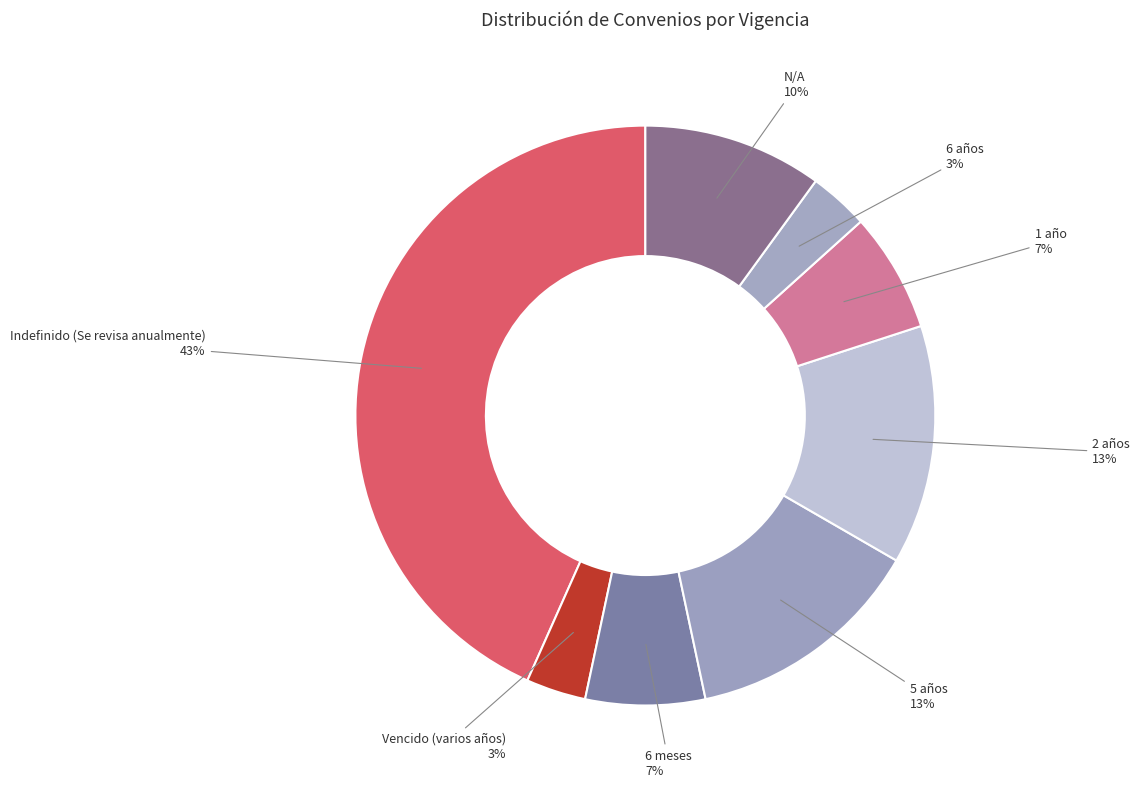

What is the largest slice in the pie chart?

Indefinido (Se revisa anualmente)